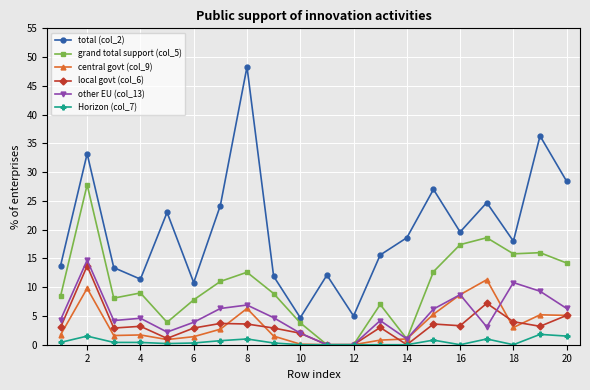

What is the greatest value displayed?

48.3